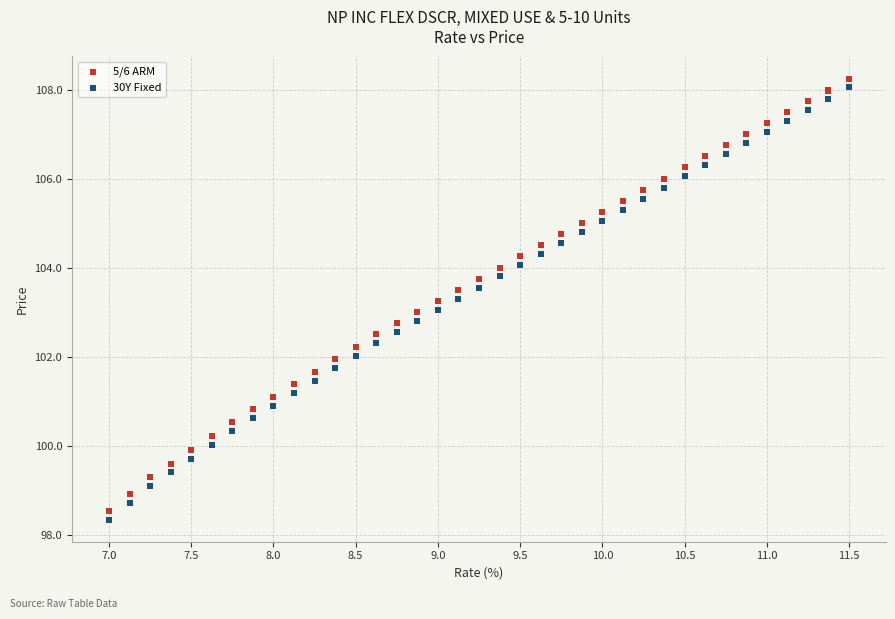

What is the X range (max minus min) for the scatter plot?

4.5